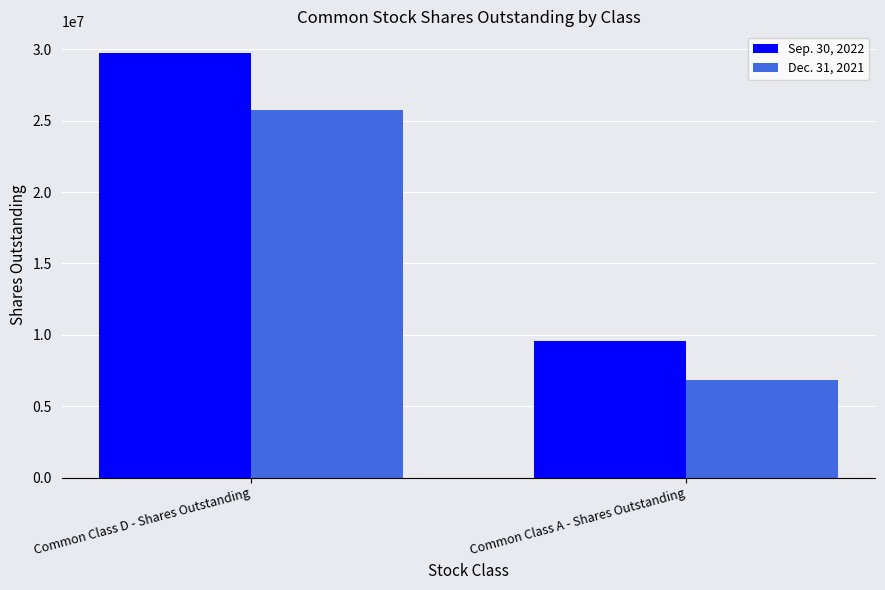

How many Dec. 31, 2021 values are between 6854576 and 25725370?

2